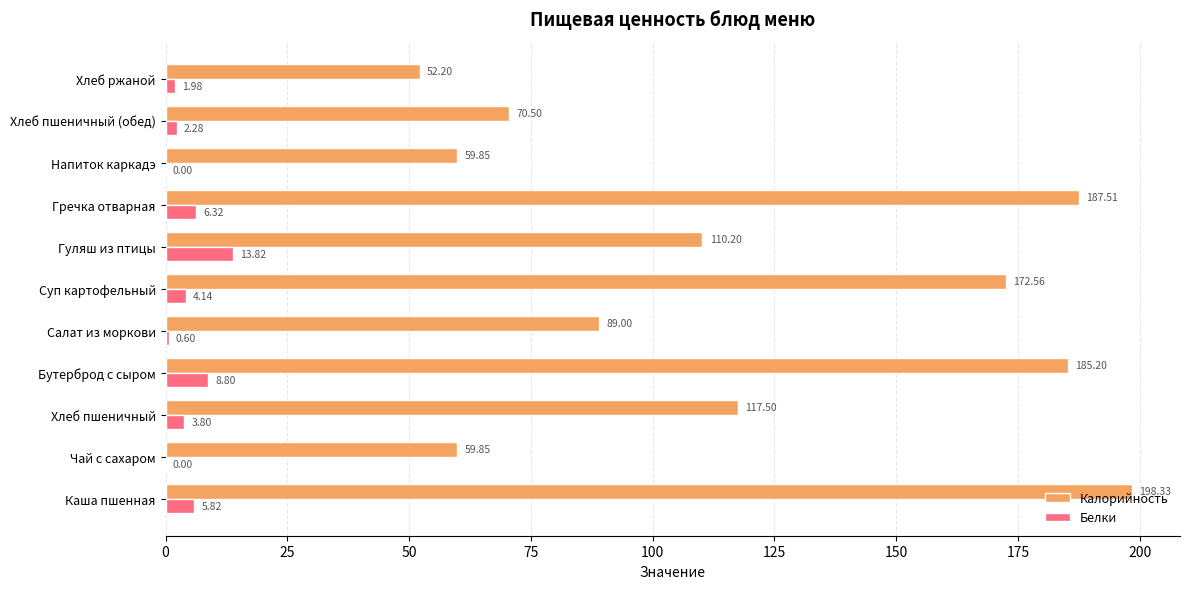

What is the sum of all Калорийность values?

1302.7